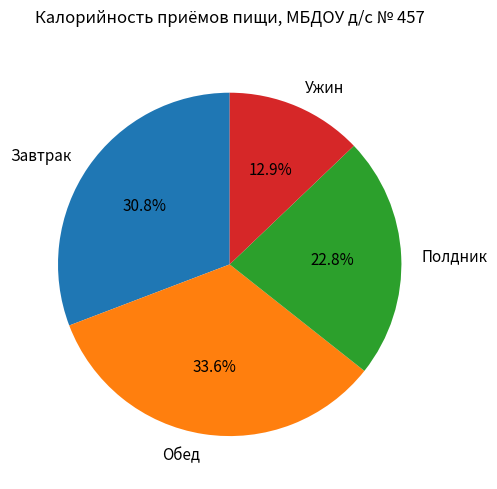

Count the number of slices in the pie.

4